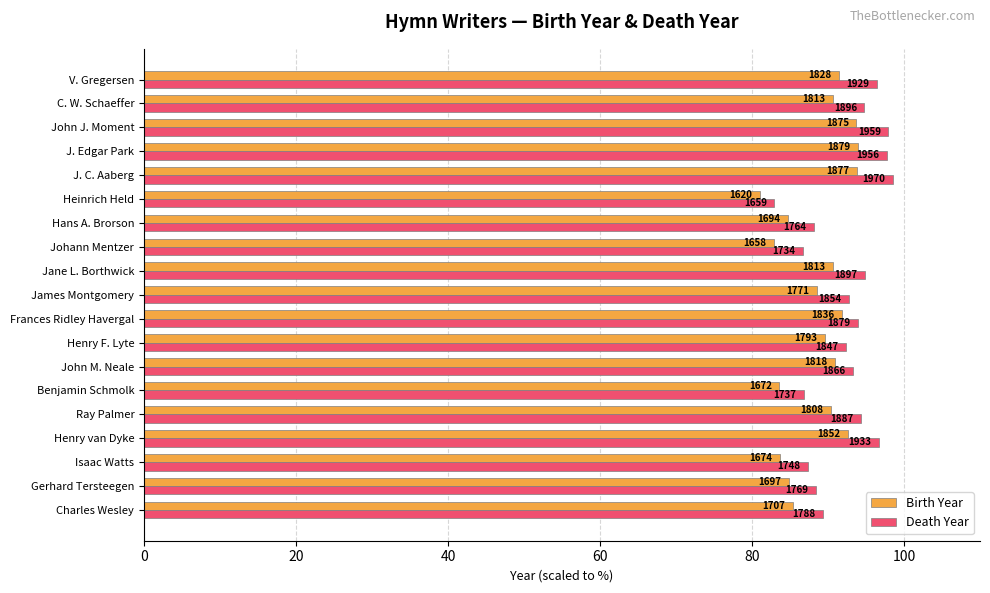

What are all the series names shown in the legend?

Birth Year, Death Year